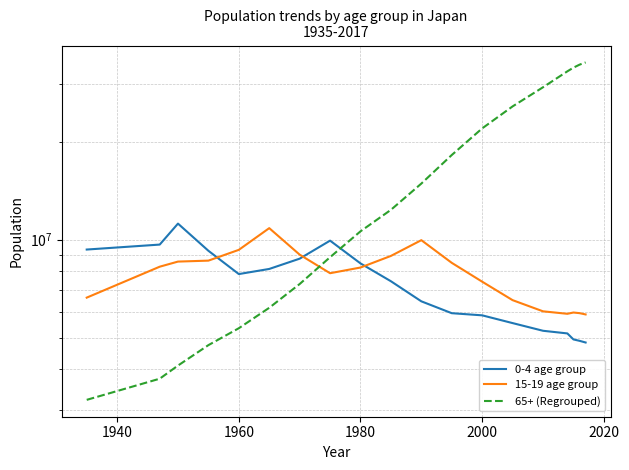

What are all the series names shown in the legend?

0-4 age group, 15-19 age group, 65+ (Regrouped)